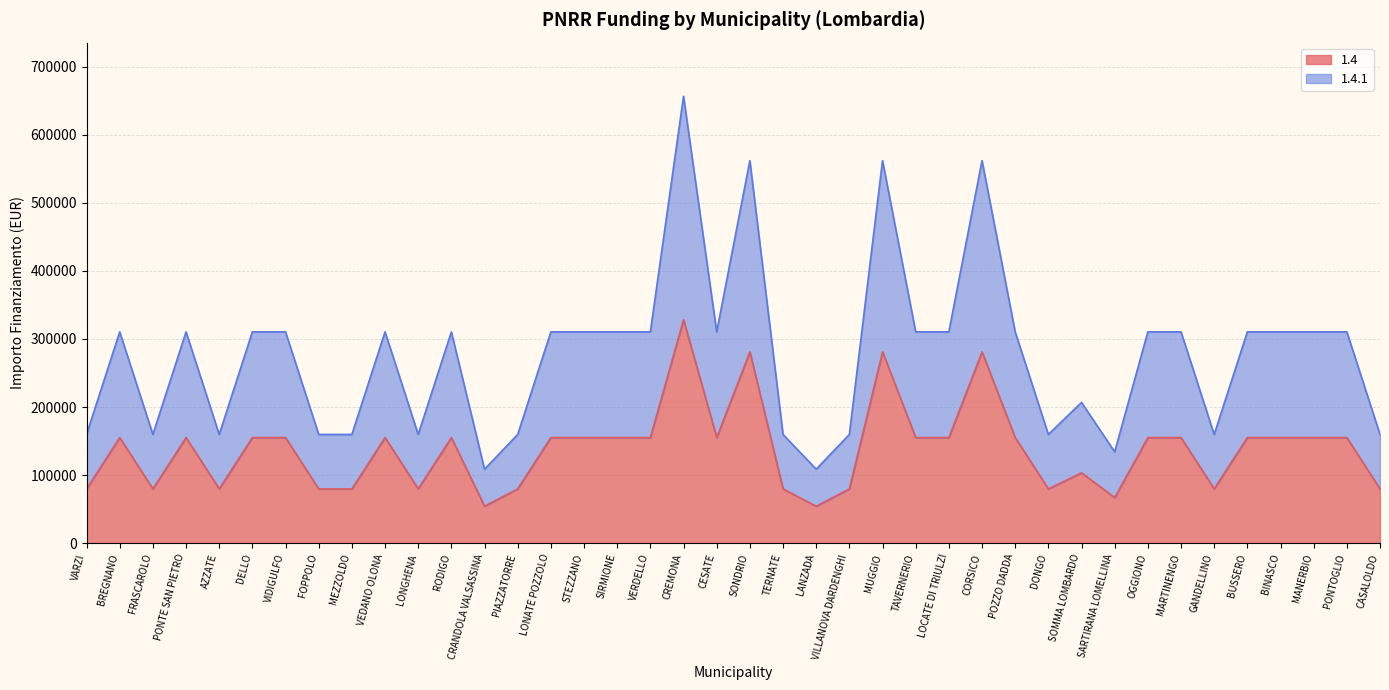

How many data points in 1.4.1 are less than 310468?

16